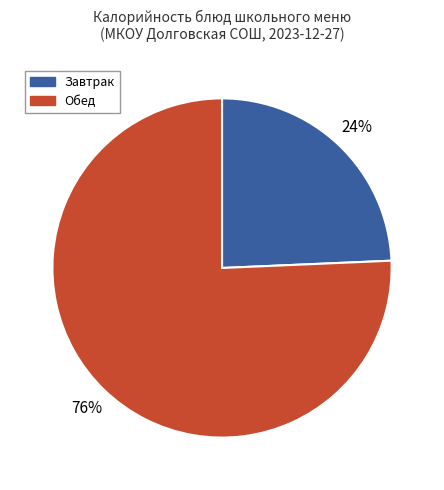

Is there a majority slice in this chart?

Yes